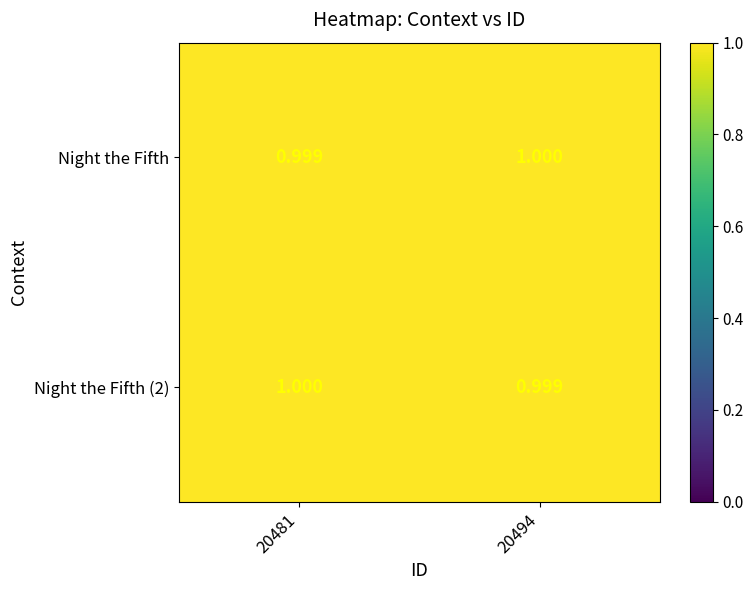

Is the value of Night the Fifth at 20494 greater than the value of Night the Fifth (2) at 20494?

Yes